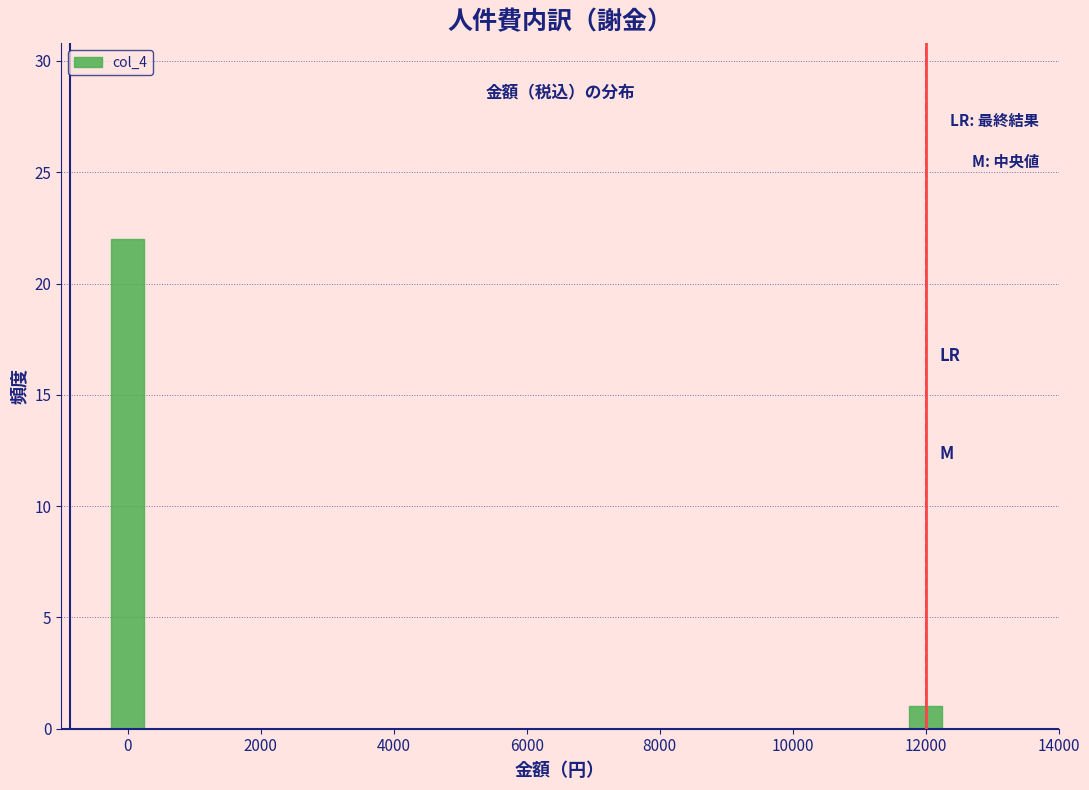

Reading left to right, what are all the values shown in this chart?

22	1